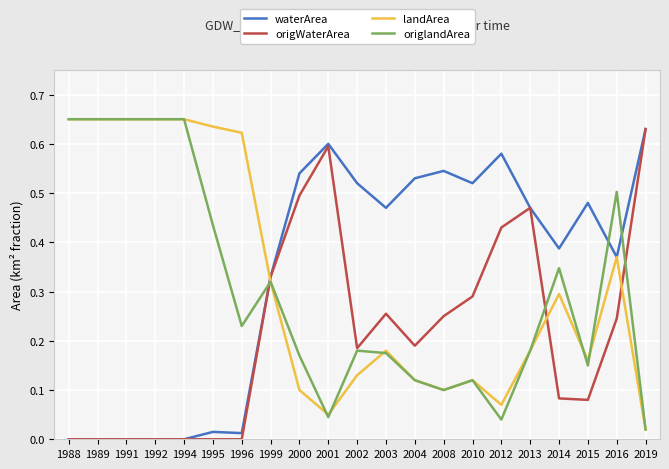

Which series has the largest total across all categories?

waterArea